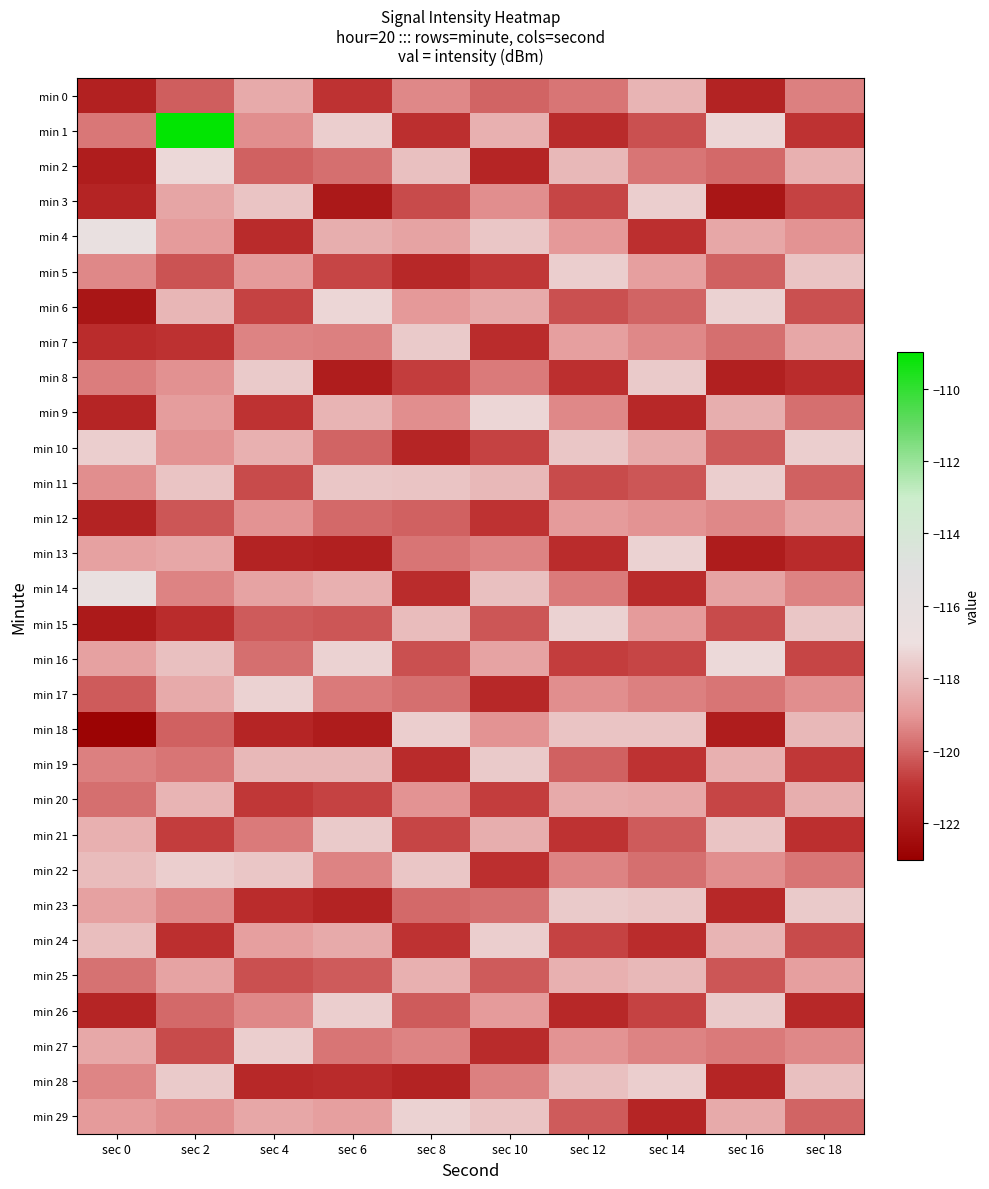

Reading left to right, what are all the values shown in this chart?

min 0: sec 0=-121.7	sec 2=-120.1	sec 4=-118.5	sec 6=-121.0	sec 8=-119.3	sec 10=-120.0	sec 12=-119.7	sec 14=-118.2	sec 16=-121.6	sec 18=-119.5
min 1: sec 0=-119.6	sec 2=-109.1	sec 4=-119.2	sec 6=-117.5	sec 8=-121.1	sec 10=-118.3	sec 12=-121.3	sec 14=-120.4	sec 16=-117.3	sec 18=-121.0
min 2: sec 0=-121.8	sec 2=-117.2	sec 4=-120.1	sec 6=-119.8	sec 8=-117.9	sec 10=-121.5	sec 12=-118.1	sec 14=-119.7	sec 16=-119.9	sec 18=-118.3
min 3: sec 0=-121.6	sec 2=-118.6	sec 4=-117.8	sec 6=-122.0	sec 8=-120.5	sec 10=-119.2	sec 12=-120.6	sec 14=-117.5	sec 16=-122.1	sec 18=-120.7
min 4: sec 0=-116.3	sec 2=-118.9	sec 4=-121.3	sec 6=-118.4	sec 8=-118.7	sec 10=-117.7	sec 12=-119.0	sec 14=-121.1	sec 16=-118.6	sec 18=-119.1
min 5: sec 0=-119.3	sec 2=-120.4	sec 4=-118.9	sec 6=-120.6	sec 8=-121.4	sec 10=-120.9	sec 12=-117.5	sec 14=-118.8	sec 16=-120.1	sec 18=-117.8
min 6: sec 0=-122.1	sec 2=-118.2	sec 4=-120.7	sec 6=-117.3	sec 8=-119.0	sec 10=-118.5	sec 12=-120.4	sec 14=-120.0	sec 16=-117.4	sec 18=-120.4
min 7: sec 0=-121.2	sec 2=-121.1	sec 4=-119.4	sec 6=-119.5	sec 8=-117.6	sec 10=-121.2	sec 12=-118.8	sec 14=-119.3	sec 16=-119.8	sec 18=-118.6
min 8: sec 0=-119.5	sec 2=-119.1	sec 4=-117.6	sec 6=-121.8	sec 8=-120.8	sec 10=-119.6	sec 12=-121.1	sec 14=-117.6	sec 16=-121.7	sec 18=-121.2
min 9: sec 0=-121.5	sec 2=-118.9	sec 4=-121.0	sec 6=-118.2	sec 8=-119.2	sec 10=-117.3	sec 12=-119.3	sec 14=-121.4	sec 16=-118.4	sec 18=-119.8
min 10: sec 0=-117.5	sec 2=-119.1	sec 4=-118.3	sec 6=-120.0	sec 8=-121.5	sec 10=-120.7	sec 12=-117.7	sec 14=-118.5	sec 16=-120.2	sec 18=-117.5
min 11: sec 0=-119.2	sec 2=-117.8	sec 4=-120.5	sec 6=-117.7	sec 8=-117.8	sec 10=-118.1	sec 12=-120.5	sec 14=-120.3	sec 16=-117.5	sec 18=-120.1
min 12: sec 0=-121.6	sec 2=-120.3	sec 4=-119.1	sec 6=-119.9	sec 8=-120.1	sec 10=-121.0	sec 12=-118.9	sec 14=-119.1	sec 16=-119.3	sec 18=-118.7
min 13: sec 0=-118.8	sec 2=-118.6	sec 4=-121.6	sec 6=-121.7	sec 8=-119.7	sec 10=-119.4	sec 12=-121.2	sec 14=-117.4	sec 16=-121.9	sec 18=-121.3
min 14: sec 0=-116.4	sec 2=-119.4	sec 4=-118.7	sec 6=-118.3	sec 8=-121.2	sec 10=-117.9	sec 12=-119.6	sec 14=-121.3	sec 16=-118.7	sec 18=-119.4
min 15: sec 0=-121.9	sec 2=-121.2	sec 4=-120.2	sec 6=-120.3	sec 8=-118.0	sec 10=-120.3	sec 12=-117.4	sec 14=-118.9	sec 16=-120.5	sec 18=-117.7
min 16: sec 0=-118.7	sec 2=-117.9	sec 4=-119.8	sec 6=-117.4	sec 8=-120.4	sec 10=-118.7	sec 12=-120.8	sec 14=-120.6	sec 16=-117.2	sec 18=-120.6
min 17: sec 0=-120.2	sec 2=-118.5	sec 4=-117.4	sec 6=-119.6	sec 8=-119.8	sec 10=-121.4	sec 12=-119.2	sec 14=-119.5	sec 16=-119.7	sec 18=-119.2
min 18: sec 0=-122.8	sec 2=-120.1	sec 4=-121.5	sec 6=-121.9	sec 8=-117.5	sec 10=-119.1	sec 12=-117.8	sec 14=-117.8	sec 16=-121.8	sec 18=-118.1
min 19: sec 0=-119.5	sec 2=-119.7	sec 4=-118.1	sec 6=-118.1	sec 8=-121.3	sec 10=-117.6	sec 12=-120.1	sec 14=-121.0	sec 16=-118.3	sec 18=-120.9
min 20: sec 0=-119.8	sec 2=-118.2	sec 4=-120.9	sec 6=-120.7	sec 8=-119.1	sec 10=-120.8	sec 12=-118.5	sec 14=-118.6	sec 16=-120.6	sec 18=-118.4
min 21: sec 0=-118.3	sec 2=-120.8	sec 4=-119.6	sec 6=-117.6	sec 8=-120.6	sec 10=-118.4	sec 12=-121.0	sec 14=-120.2	sec 16=-117.8	sec 18=-121.1
min 22: sec 0=-118.0	sec 2=-117.5	sec 4=-117.7	sec 6=-119.4	sec 8=-117.7	sec 10=-121.1	sec 12=-119.4	sec 14=-119.8	sec 16=-119.2	sec 18=-119.7
min 23: sec 0=-118.7	sec 2=-119.3	sec 4=-121.2	sec 6=-121.6	sec 8=-119.9	sec 10=-119.8	sec 12=-117.6	sec 14=-117.7	sec 16=-121.4	sec 18=-117.6
min 24: sec 0=-117.9	sec 2=-121.1	sec 4=-118.8	sec 6=-118.5	sec 8=-121.0	sec 10=-117.5	sec 12=-120.7	sec 14=-121.2	sec 16=-118.2	sec 18=-120.5
min 25: sec 0=-119.8	sec 2=-118.7	sec 4=-120.4	sec 6=-120.2	sec 8=-118.3	sec 10=-120.2	sec 12=-118.3	sec 14=-118.1	sec 16=-120.3	sec 18=-118.8
min 26: sec 0=-121.5	sec 2=-119.9	sec 4=-119.3	sec 6=-117.5	sec 8=-120.2	sec 10=-118.9	sec 12=-121.4	sec 14=-120.7	sec 16=-117.6	sec 18=-121.4
min 27: sec 0=-118.6	sec 2=-120.5	sec 4=-117.5	sec 6=-119.7	sec 8=-119.4	sec 10=-121.3	sec 12=-119.1	sec 14=-119.4	sec 16=-119.6	sec 18=-119.3
min 28: sec 0=-119.4	sec 2=-117.6	sec 4=-121.4	sec 6=-121.3	sec 8=-121.6	sec 10=-119.5	sec 12=-117.9	sec 14=-117.5	sec 16=-121.5	sec 18=-117.9
min 29: sec 0=-119.0	sec 2=-119.2	sec 4=-118.6	sec 6=-118.8	sec 8=-117.4	sec 10=-117.8	sec 12=-120.2	sec 14=-121.5	sec 16=-118.5	sec 18=-120.0